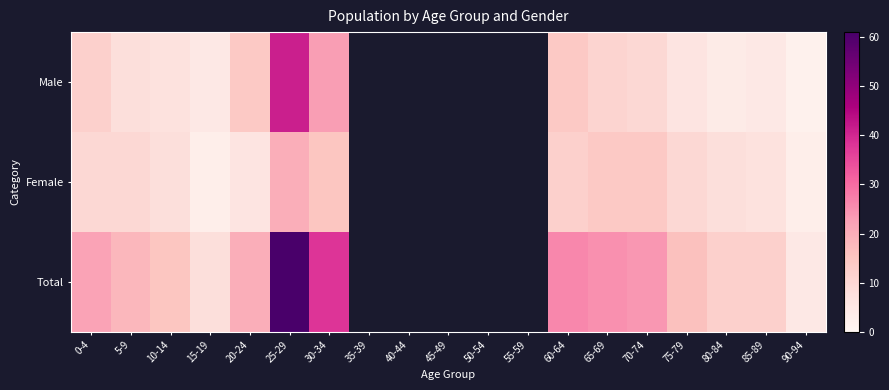

What is the maximum value for Total?

61.0